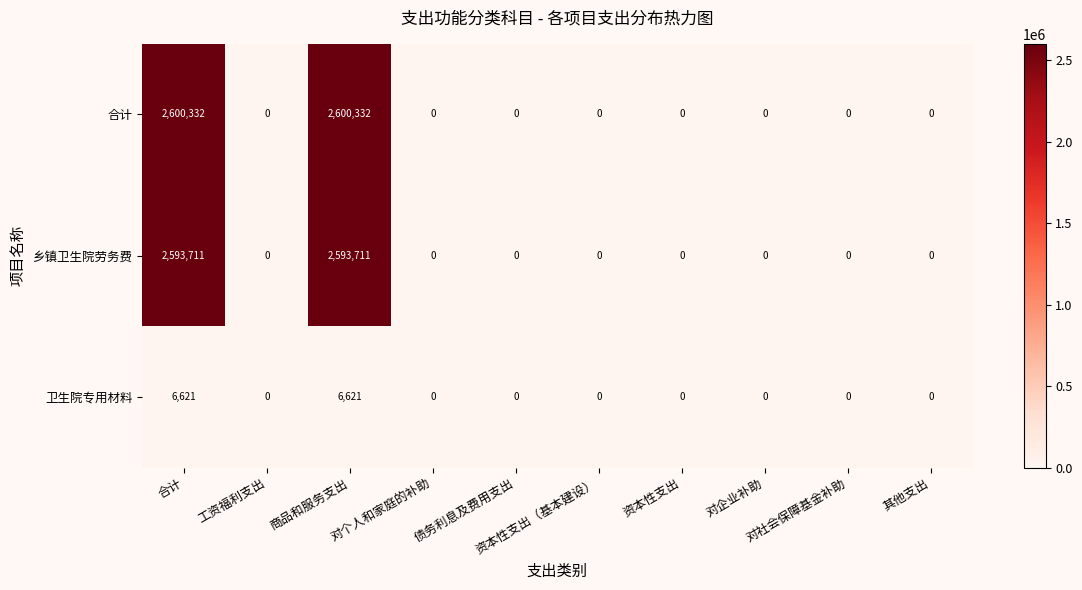

What is the difference between the maximum and minimum values in the 卫生院专用材料 series?

6621